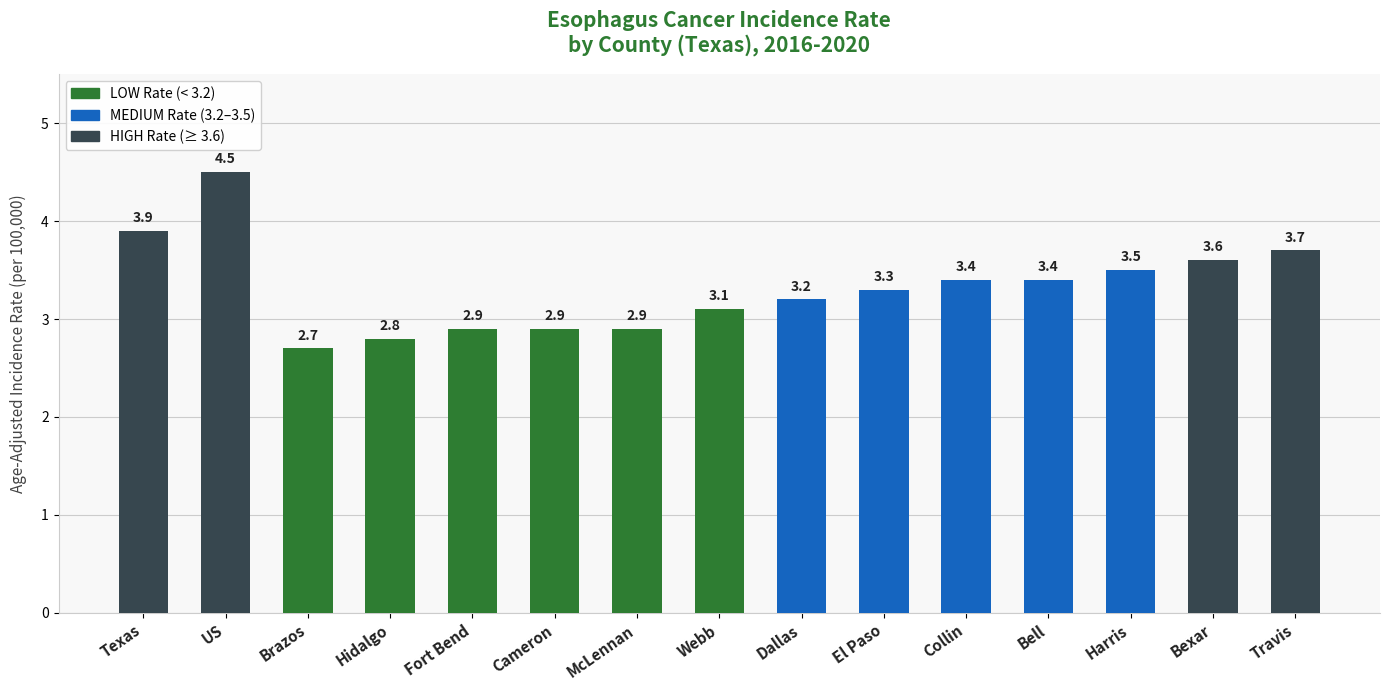

What is the minimum value shown in the chart?

2.7